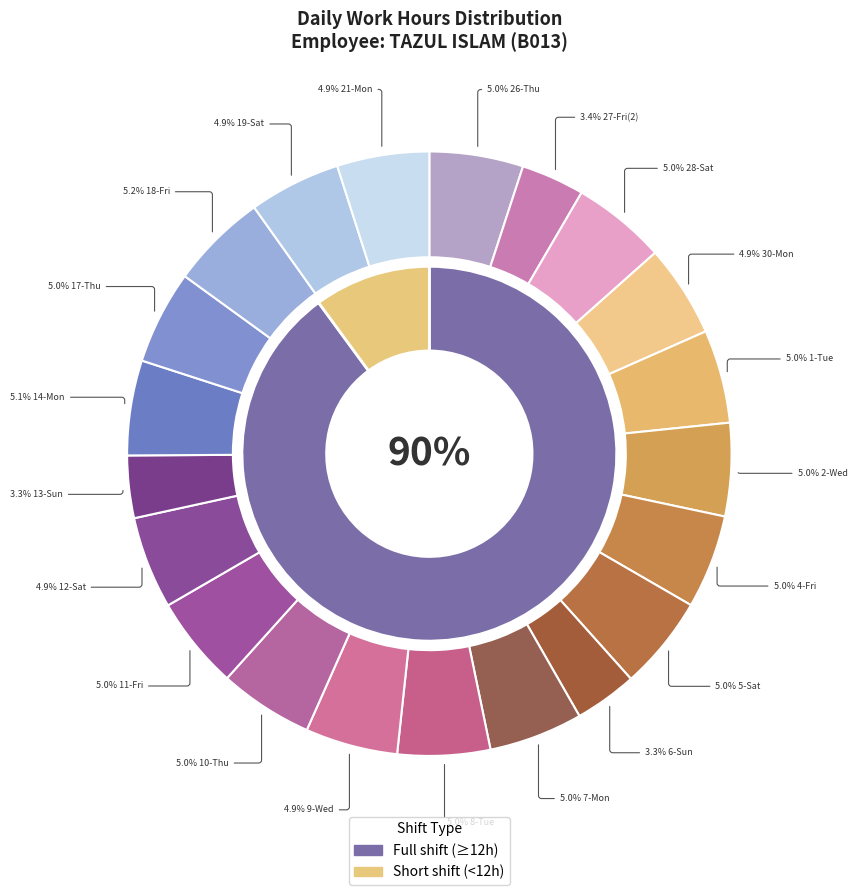

What percentage is the 1-Tue slice, to the nearest percent?

5%